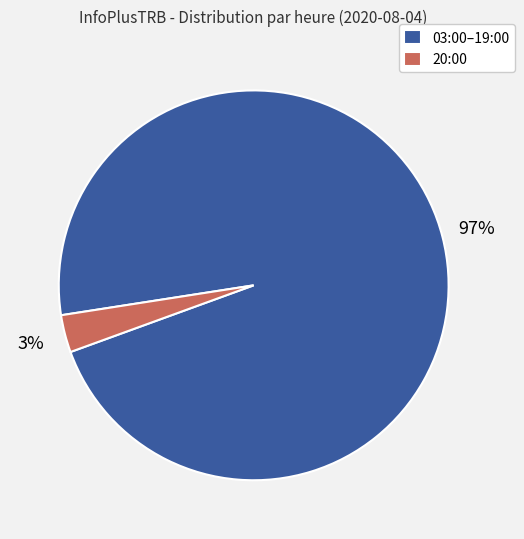

Is there any slice that represents more than half of the pie?

Yes